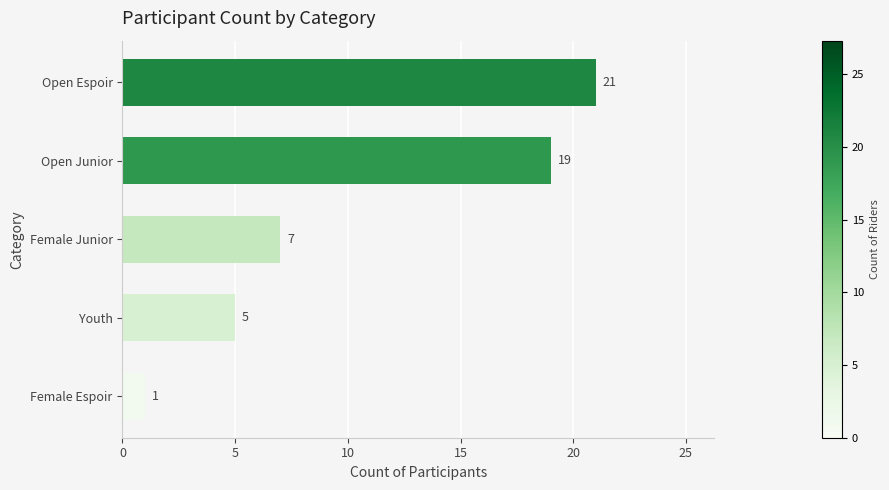

What is the change in value from Female Espoir to Youth?

+4